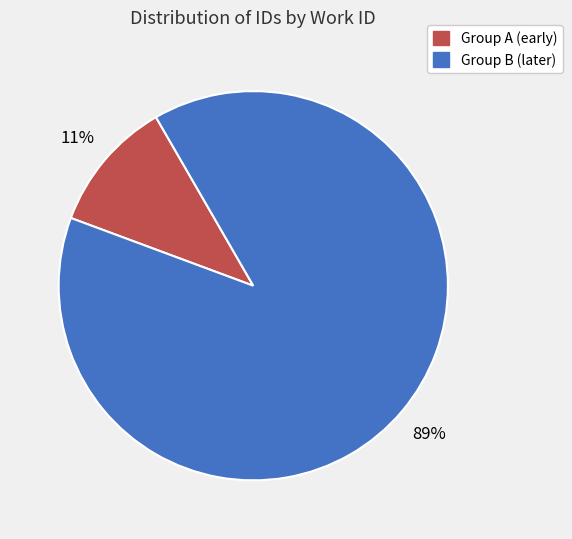

What is the smallest slice in the pie chart?

Group A (early)